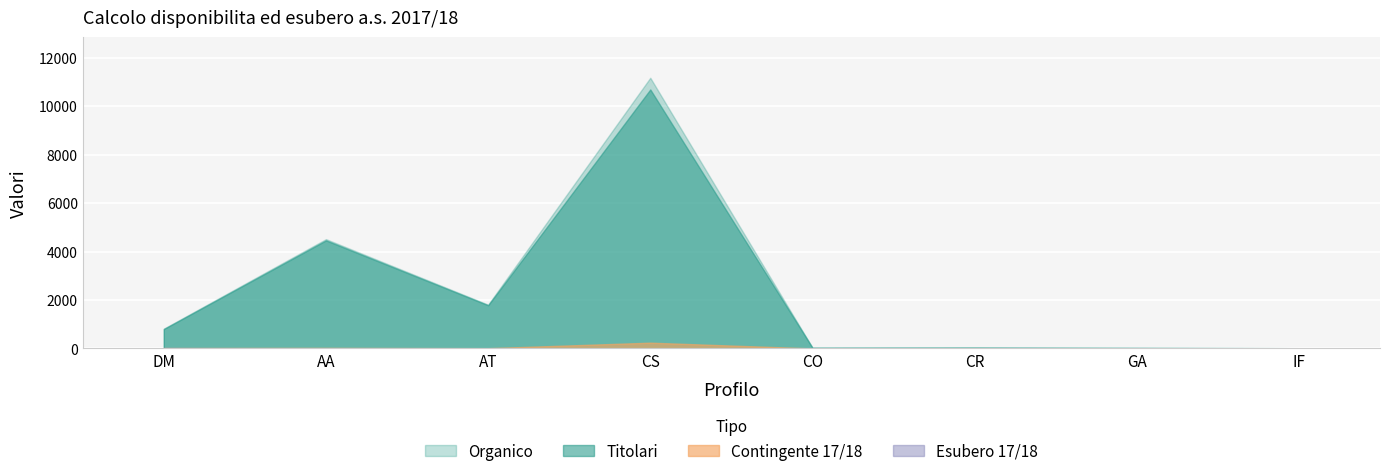

What are all the series names shown in the legend?

Organico, Titolari, Contingente 17/18, Esubero 17/18